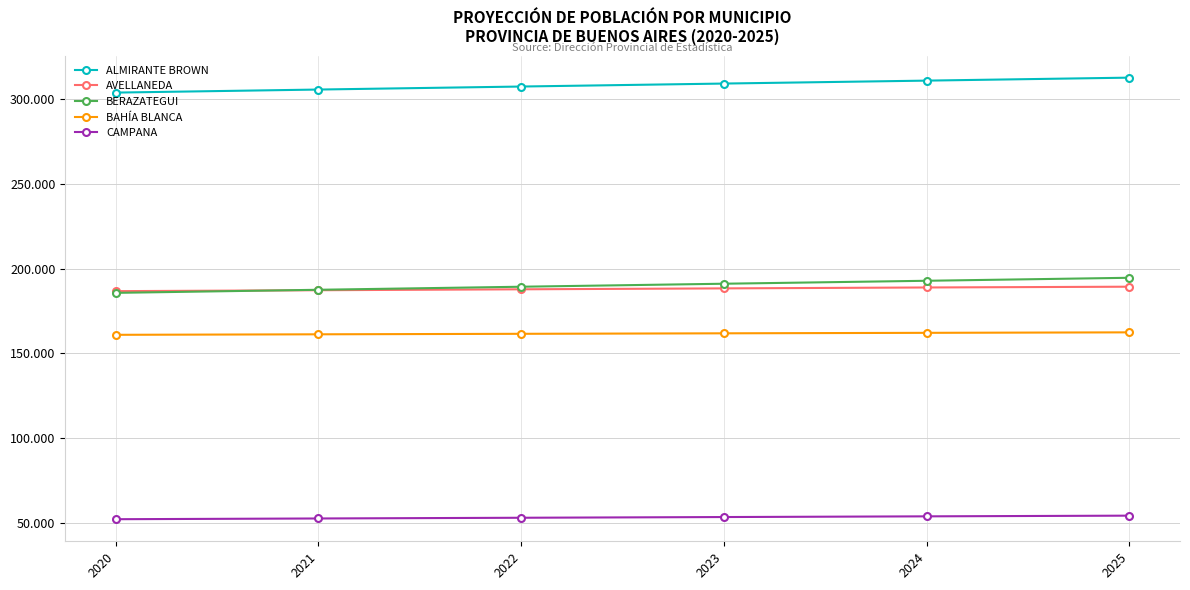

What is the total value across all series at 2025?

913386